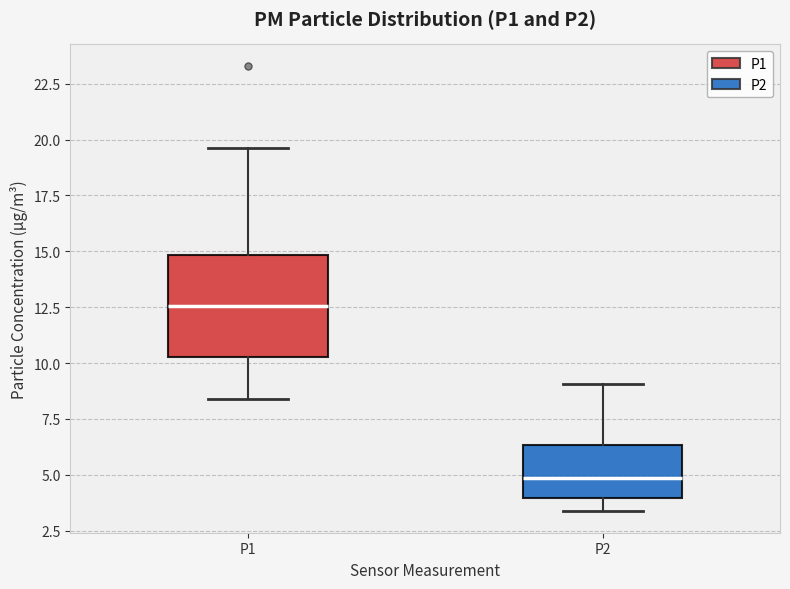

Which box is the tallest, from its lower edge to its upper edge?

P1